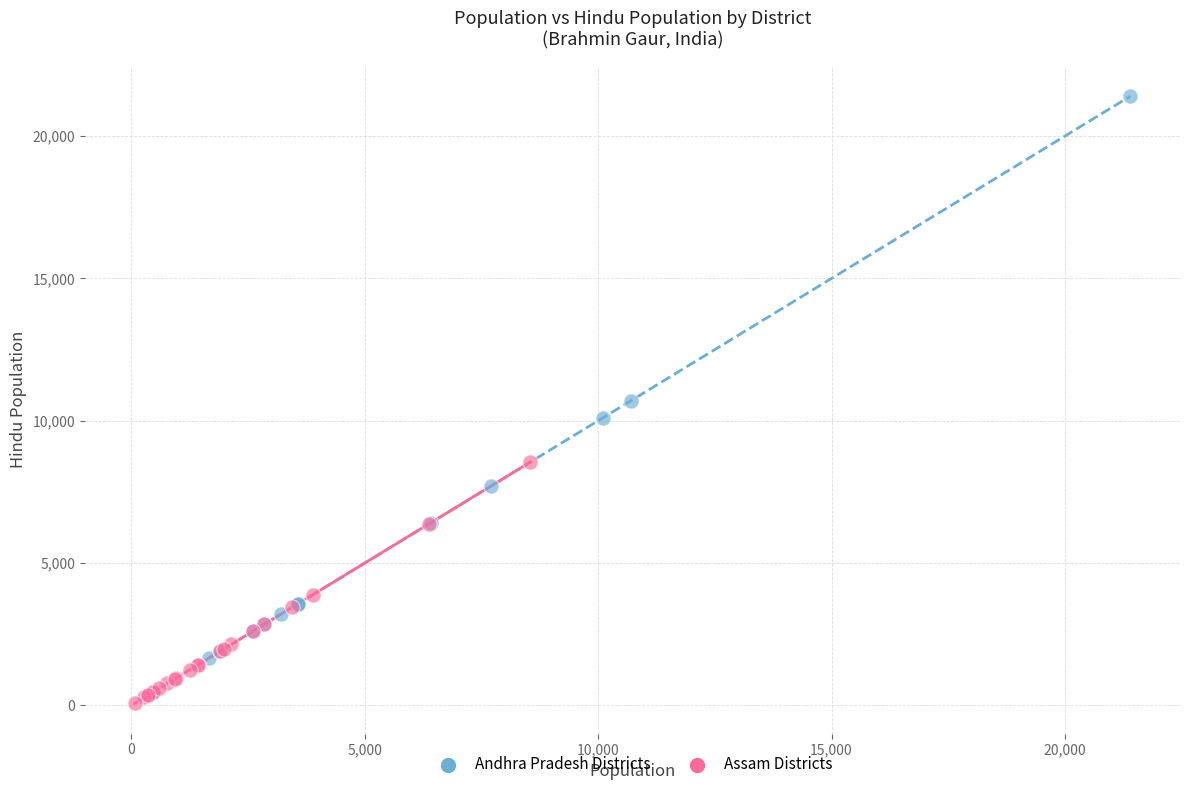

Which series has the widest spread of Y values?

Andhra Pradesh Districts